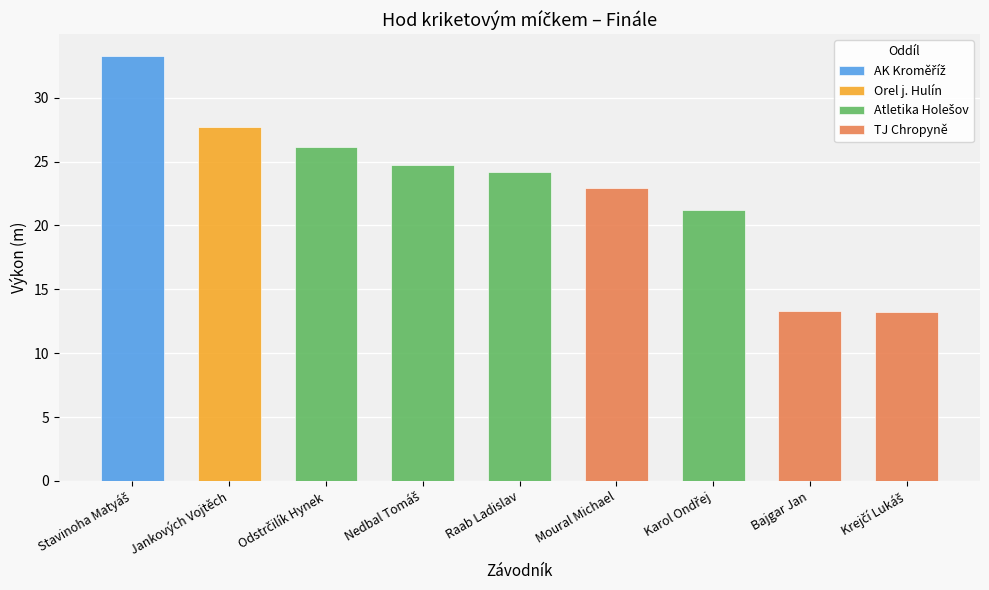

Count the number of values greater than 24.

5